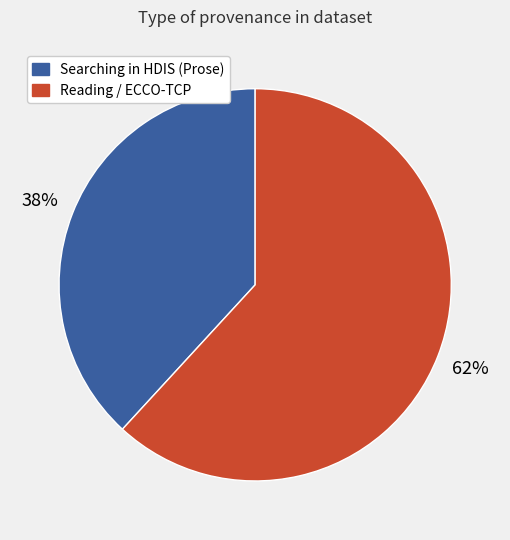

To the nearest percent, what is the difference between the largest and smallest slice percentages?

24%